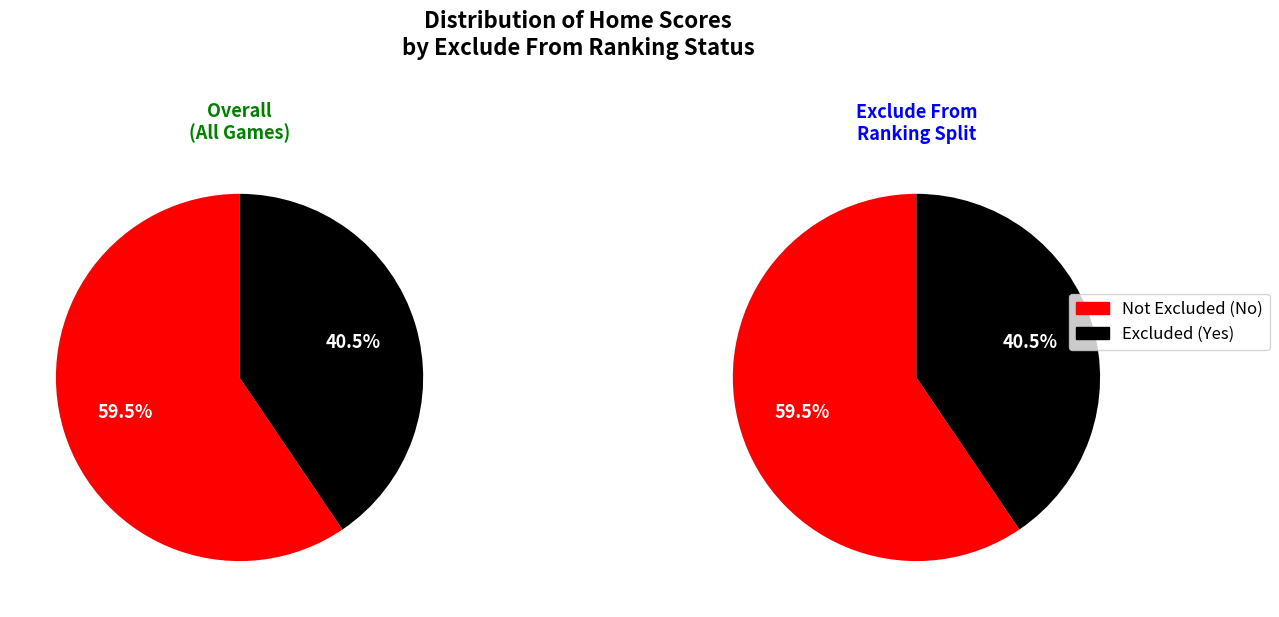

The 5 slice represents 9% of the pie. True or false?

False